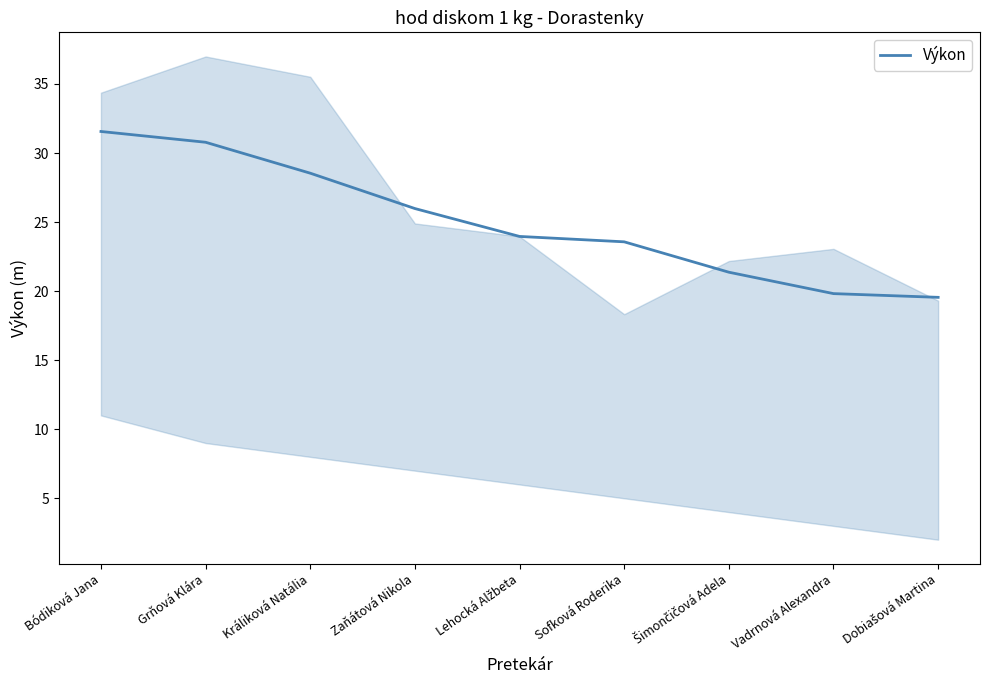

What is the change in value from Bódiková Jana to Králiková Natália?

-3.0